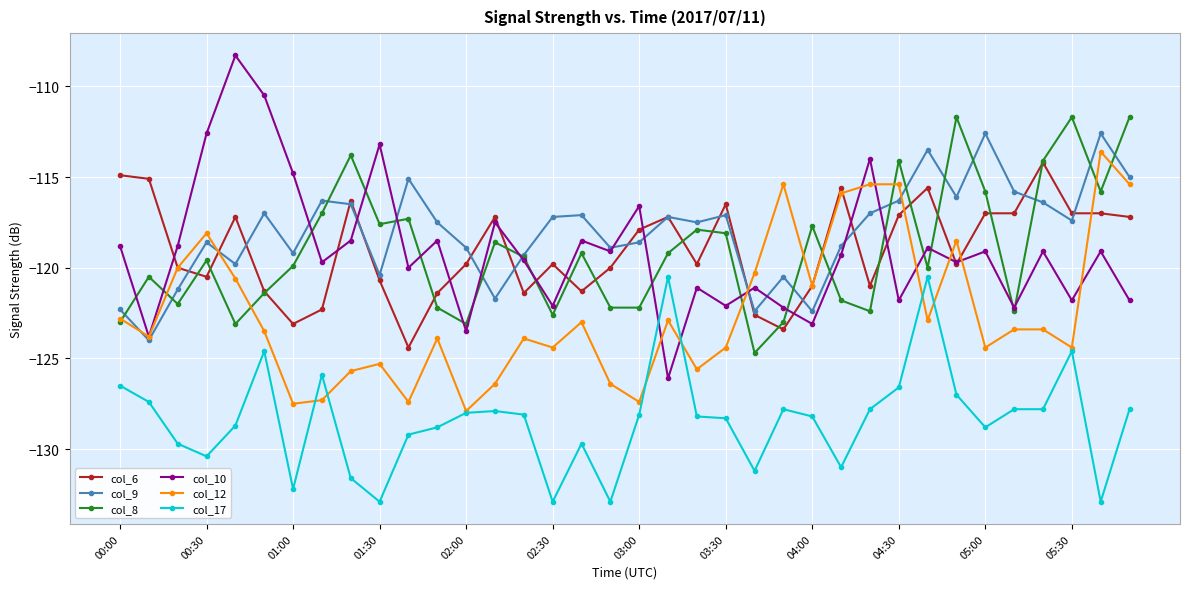

How many lines are shown in the chart?

6